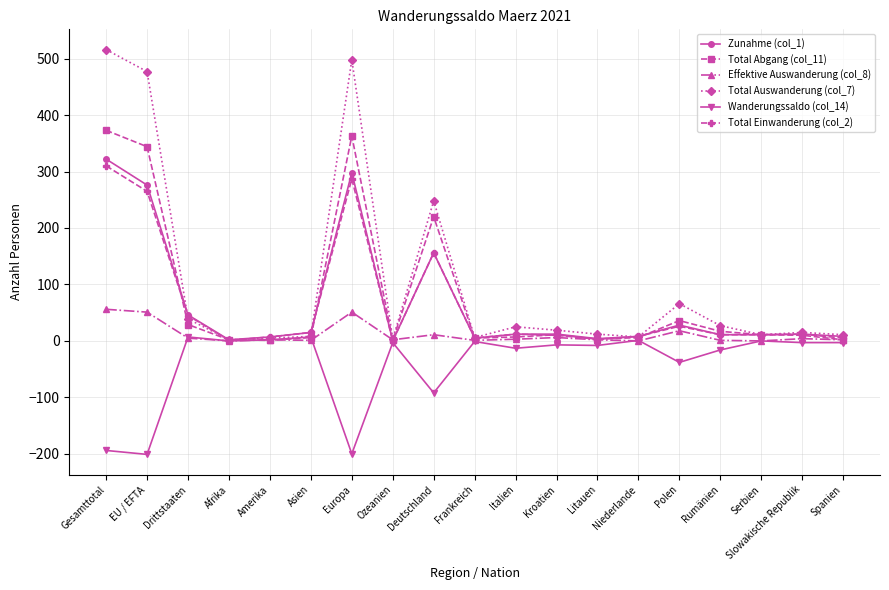

Which series has the widest spread of values?

Total Auswanderung (col_7)